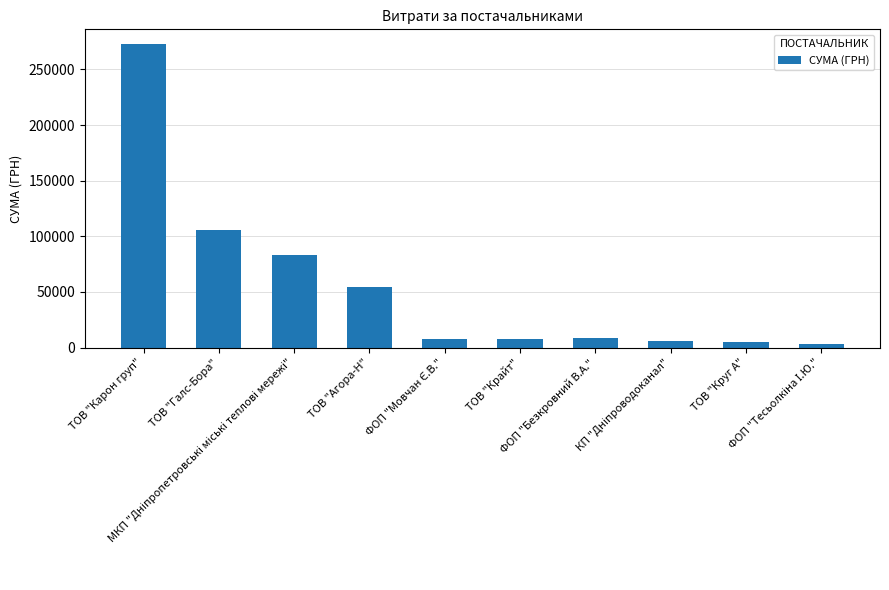

Which category has the highest value across all series?

ТОВ "Карон груп"